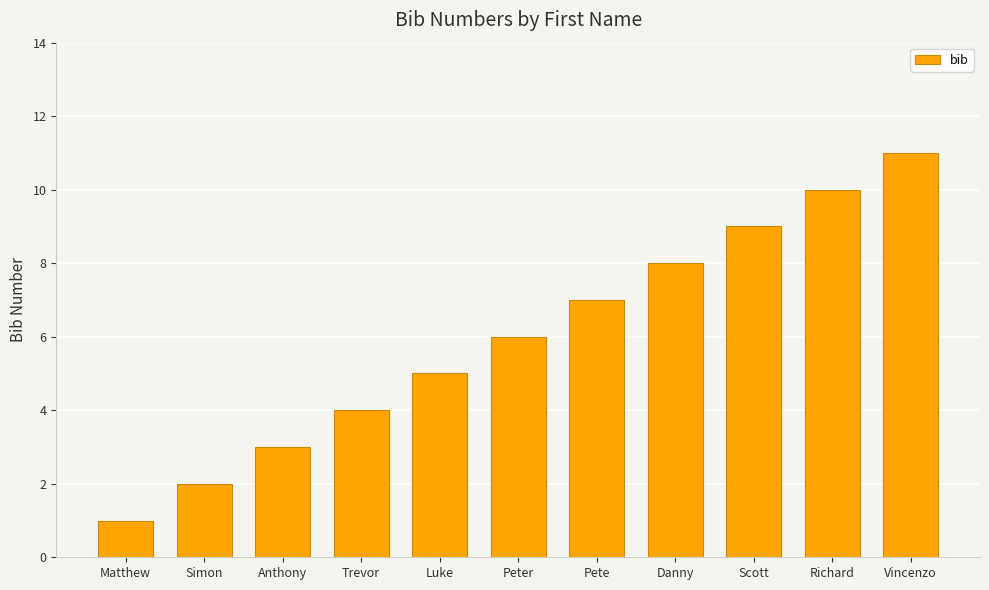

What is the sum of the values at Danny and Trevor?

12